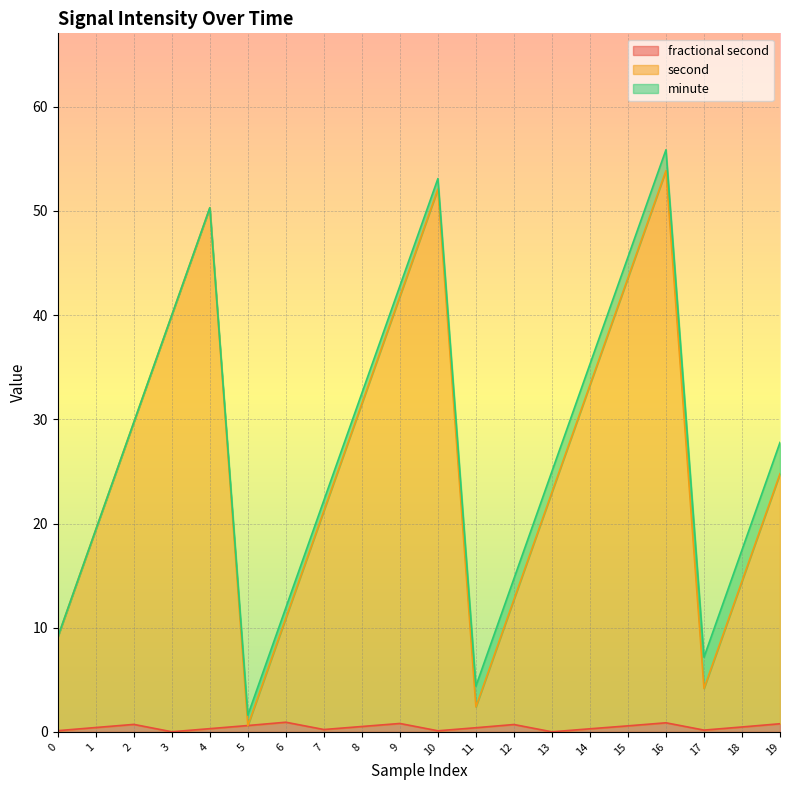

True or false: second and fractional second intersect in this chart.

False